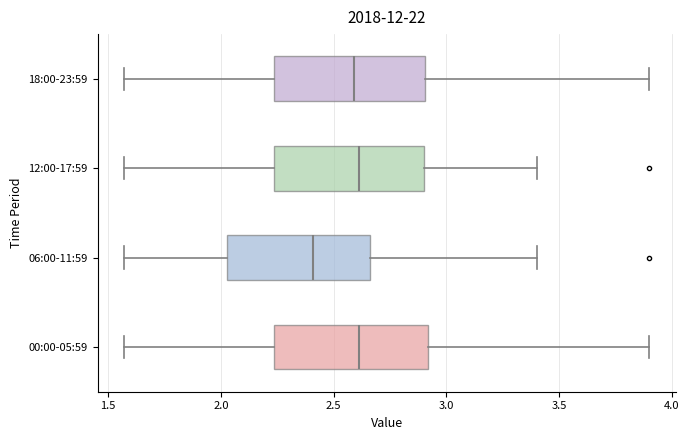

Reading bottom to top, read every box against the x-axis: the position of its median line, the range the box covers, and the ends of its whiskers. The values are not printed on the chart, so give them approximately, as read against the axis.

00:00-05:59: median 2.60, box 2.25 to 2.90, whiskers 1.55 to 3.90
06:00-11:59: median 2.40, box 2.05 to 2.65, whiskers 1.55 to 3.40
12:00-17:59: median 2.60, box 2.25 to 2.90, whiskers 1.55 to 3.40
18:00-23:59: median 2.60, box 2.25 to 2.90, whiskers 1.55 to 3.90